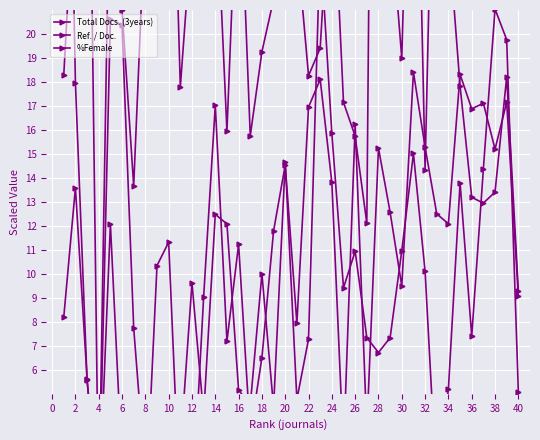

Where does the Ref. / Doc. series first go above 20?

2